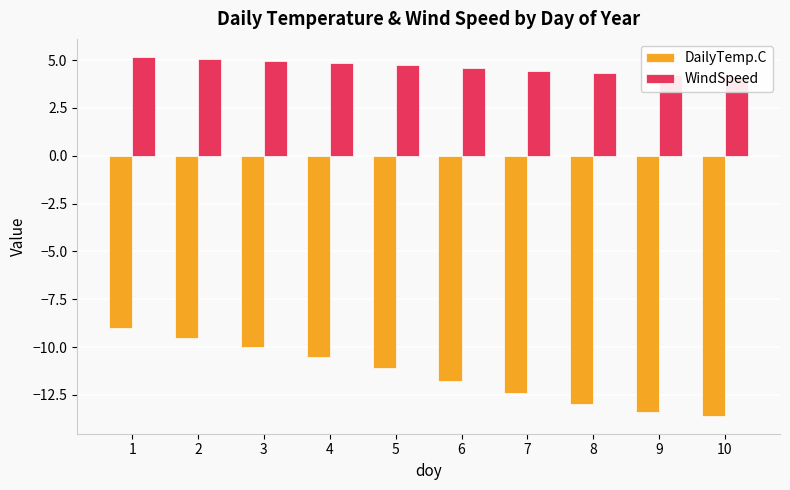

What is the value of the DailyTemp.C bar at the 9th from the left?

-13.4